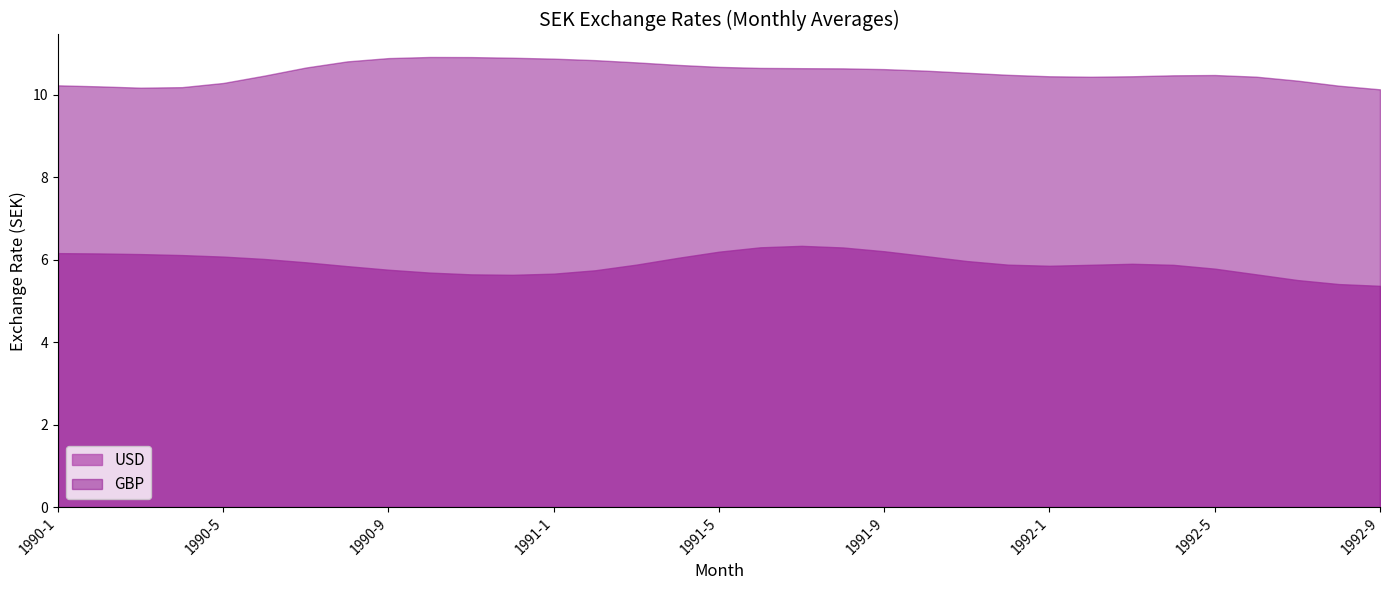

Which series has the largest range (max minus min)?

USD